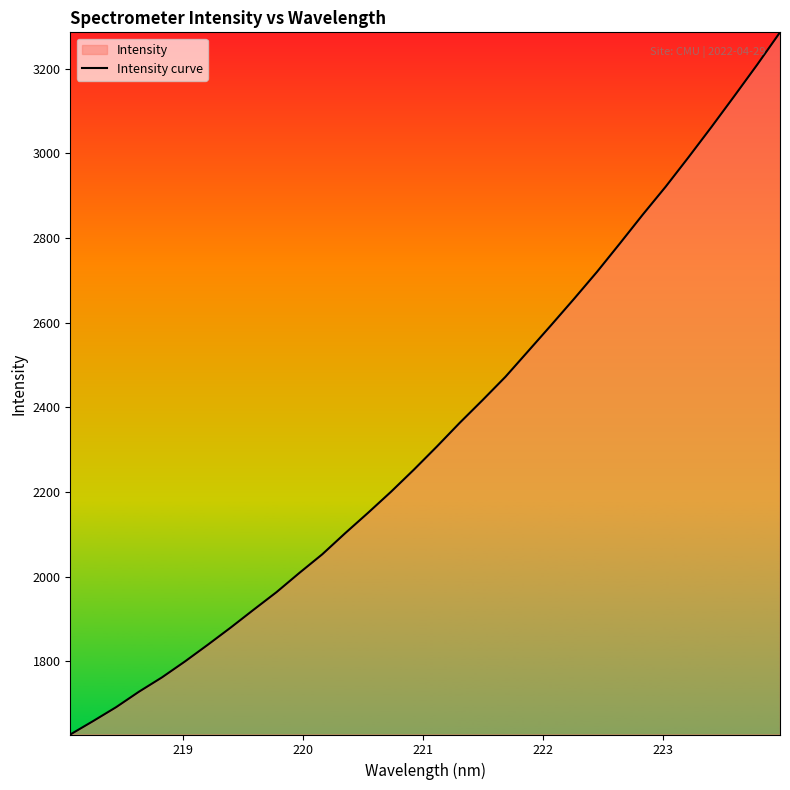

What is the maximum value shown in the chart?

3285.7